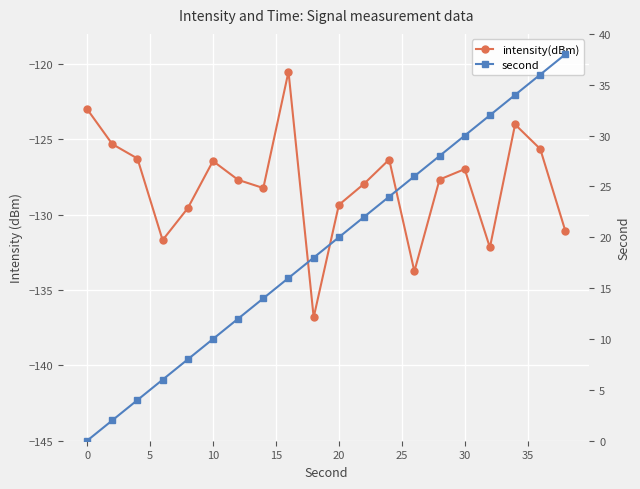

How many data points in second are above 20?

9